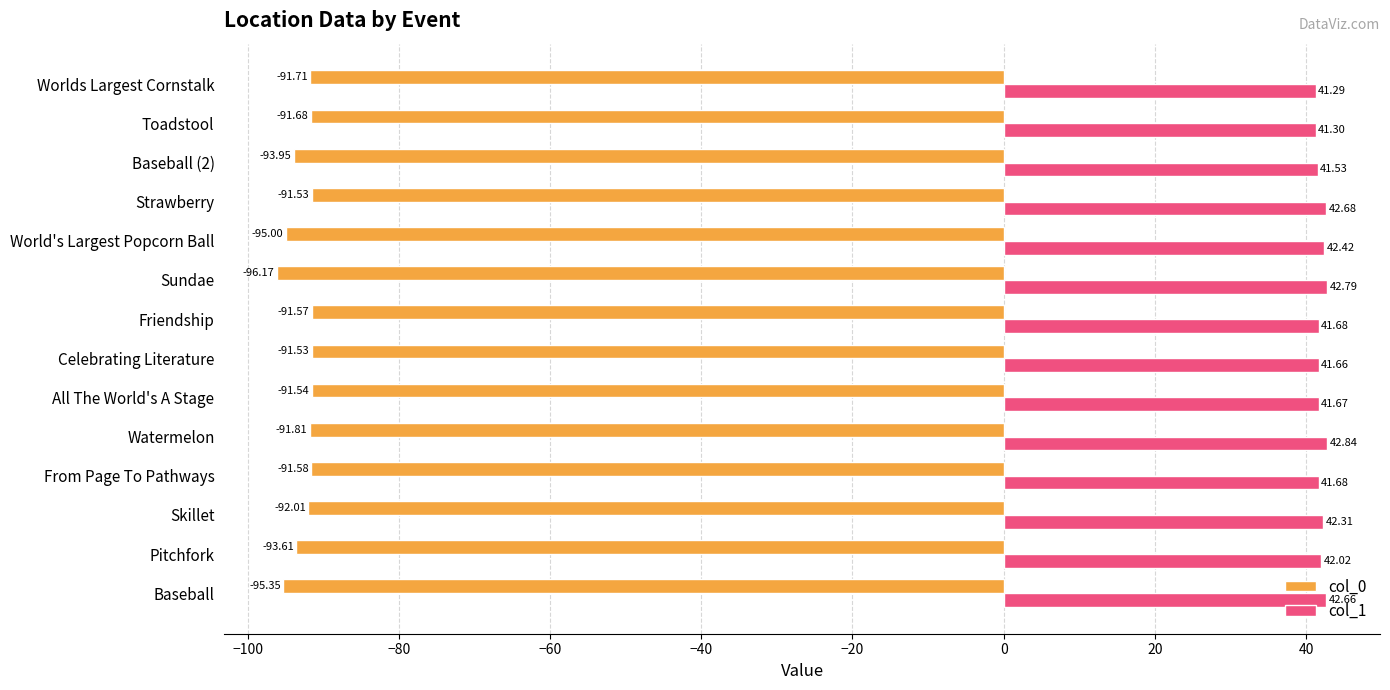

What is the difference between the second highest and second lowest values in the col_1 series?

1.5